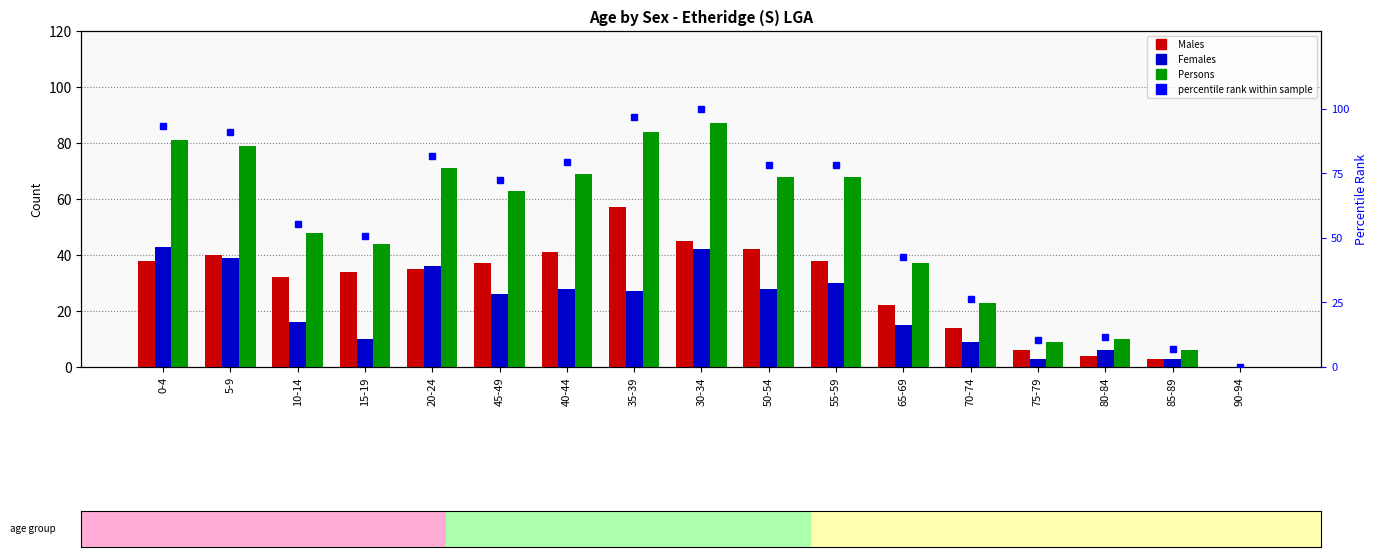

How many data points in Females are less than 26?

8